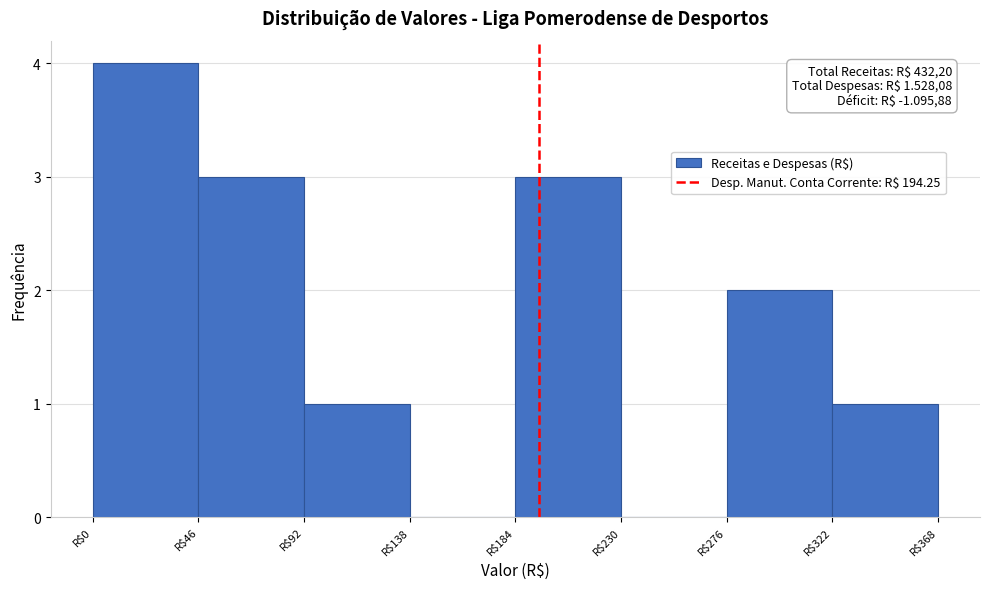

Over which range of the x-axis is the bar tallest?

0 to 45